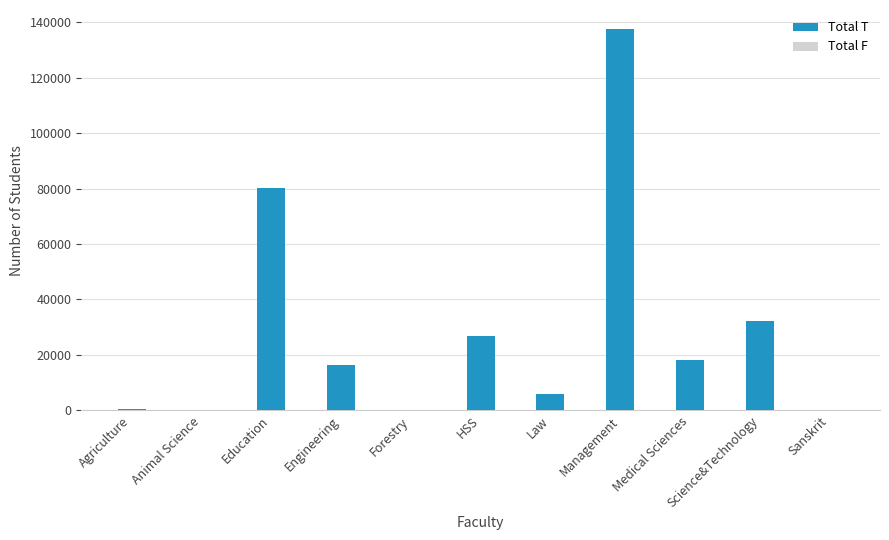

Reading right to left, extract all data points from this chart.

Total T: 283	32304	18183	137465	5887	26703	259	16442	80325	241	661
Total F: 59	11095	11335	73586	2006	15261	108	2322	52064	81	230